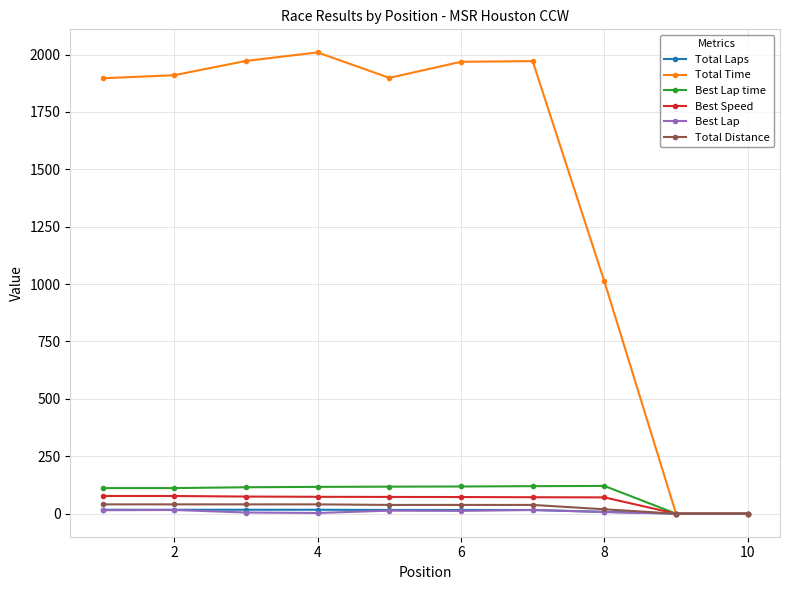

What is the value of the Total Time point at the 6th from the left?

1968.4